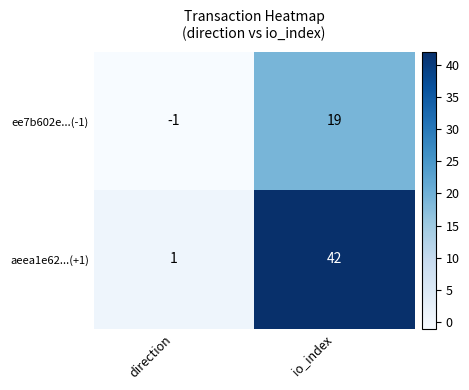

What is the difference between the maximum and minimum values in the ee7b602e...(-1) series?

20